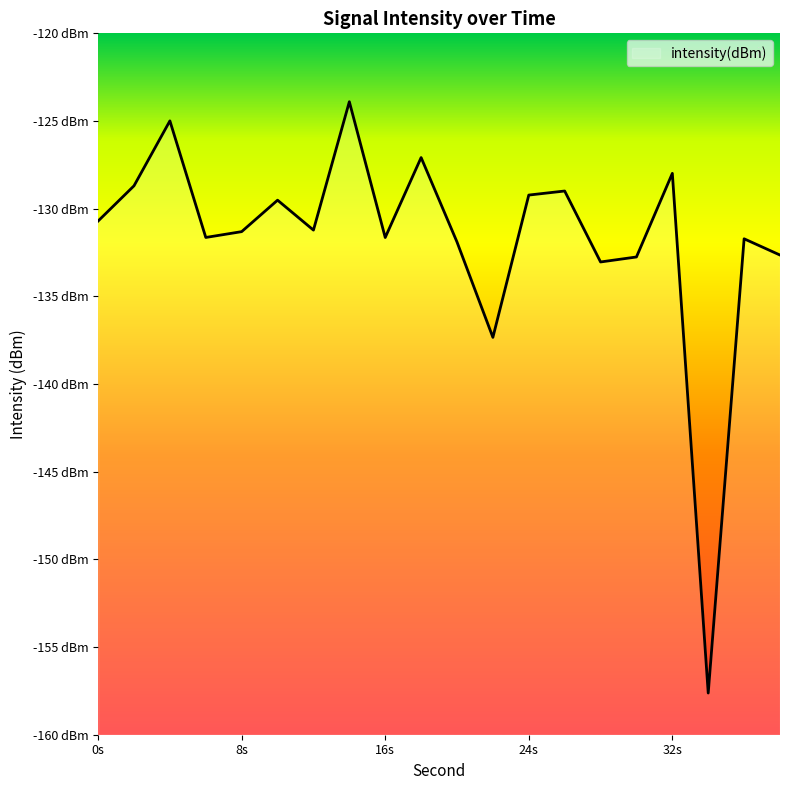

List the labels in order of value, smallest first.

34, 22, 28, 30, 38, 20, 36, 16, 6, 8, 12, 0, 10, 24, 26, 2, 32, 18, 4, 14